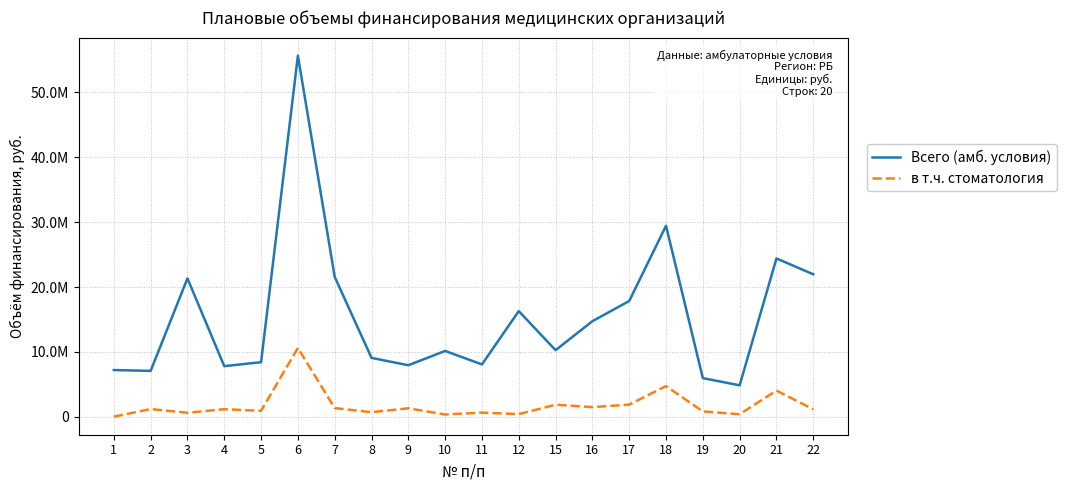

What is the approximate value of в т.ч. стоматология at 12, to the nearest 10?

421150